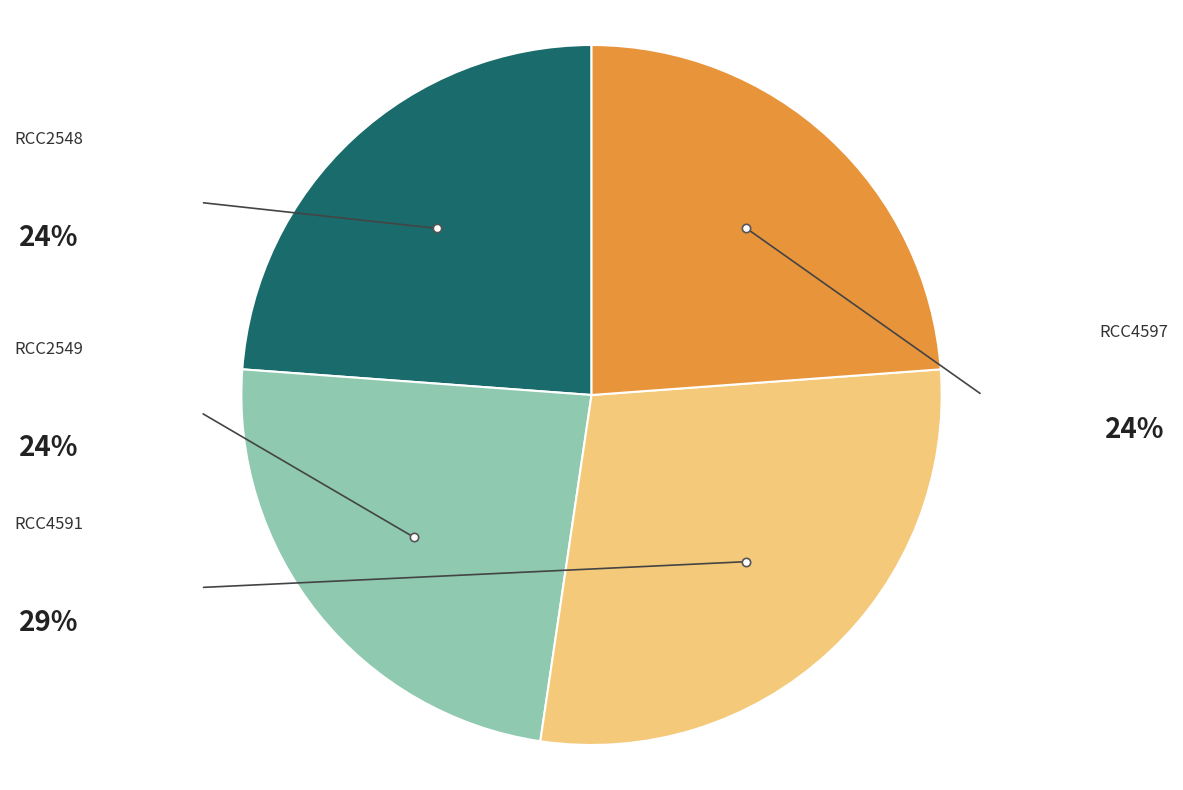

Does any single category account for the majority?

No